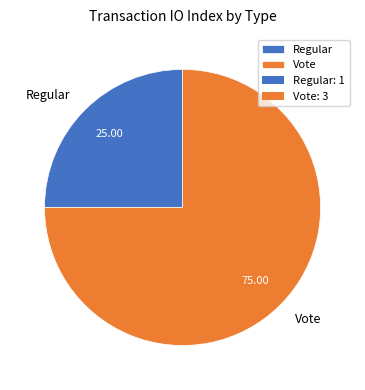

The Regular slice represents 25% of the pie. True or false?

True